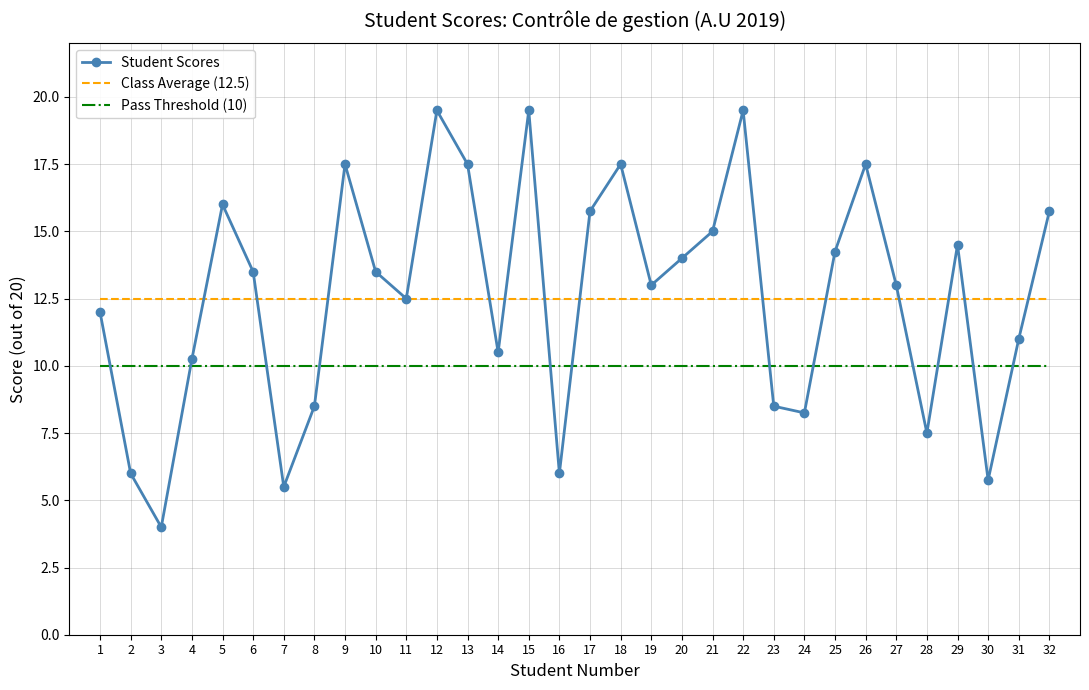

At 27, list the series in order from largest to smallest.

Student Scores, Class Average (12.5), Pass Threshold (10)